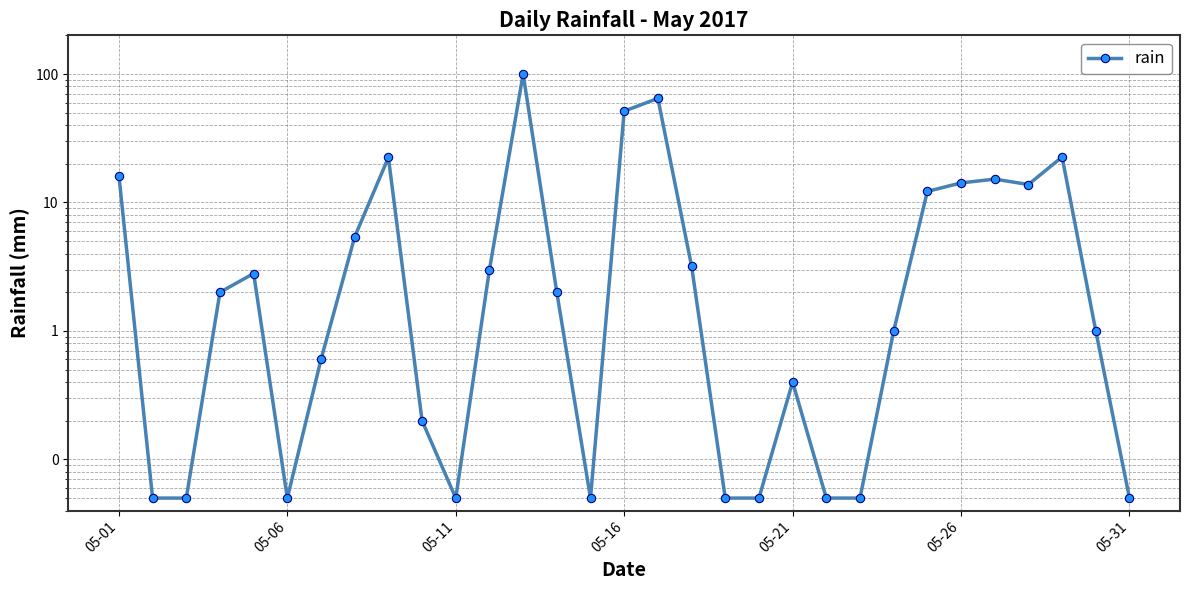

What is the difference between the values at 17 and 7?

2.2